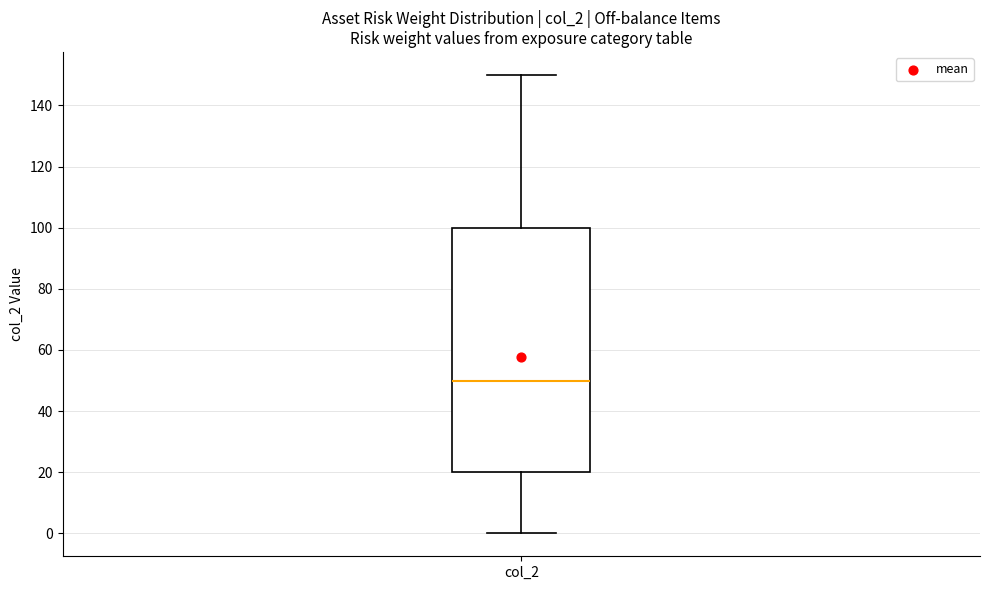

Transcribe this box plot: give where the median line is, the range the box spans, and where the two whiskers end, as read against the y-axis. The values are not printed on the chart, so give them approximately, as read against the axis.

median 50, box 20 to 100, whiskers 0 to 150